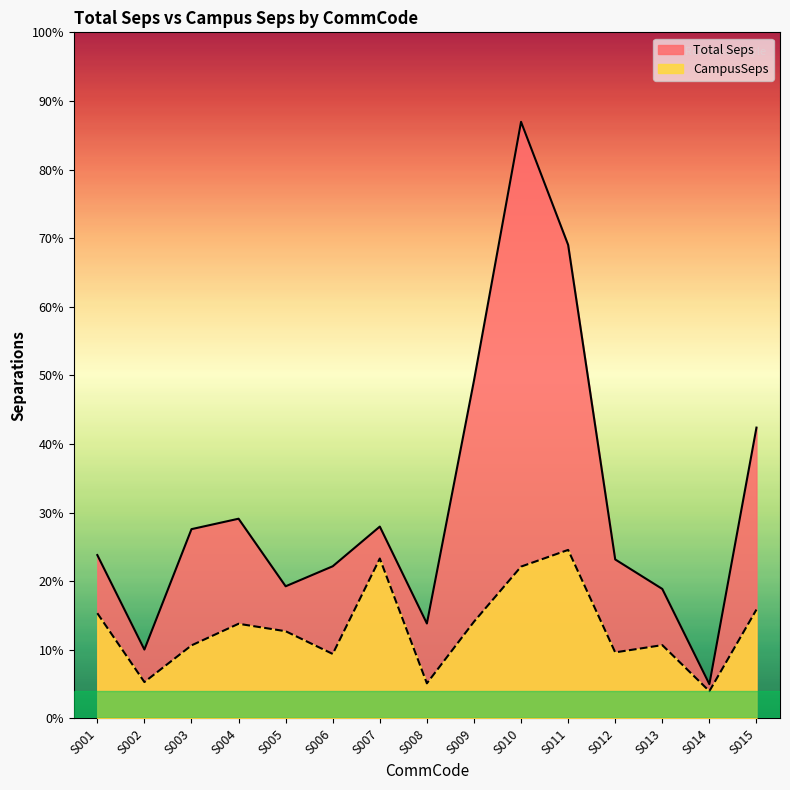

The value of Total Seps at S002 is 247.9. True or false?

False